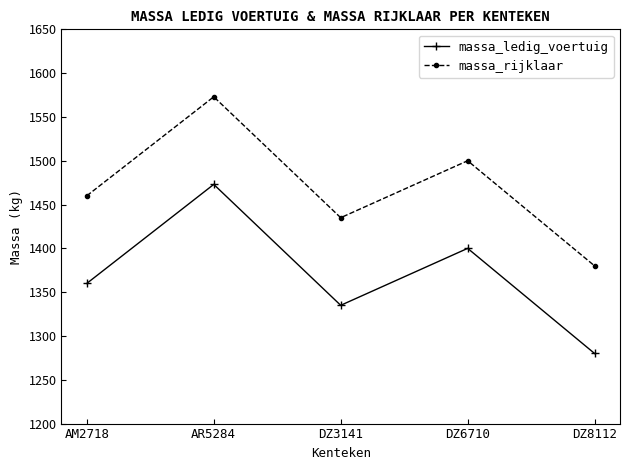

What is the difference between the highest and lowest values at DZ6710?

100